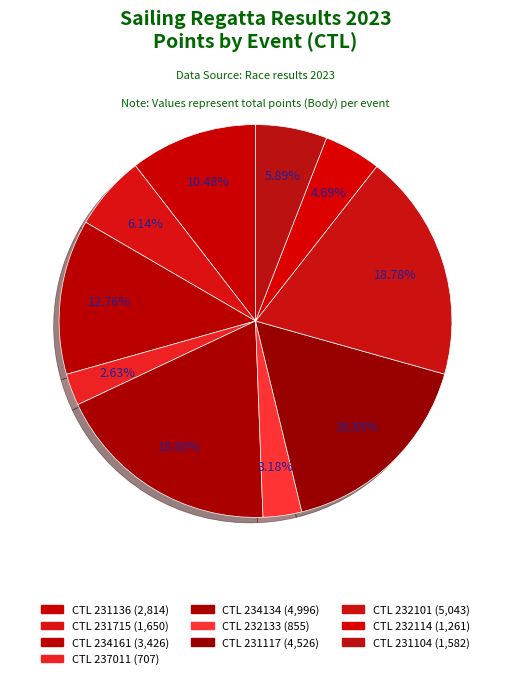

How many slices are in this pie chart?

10